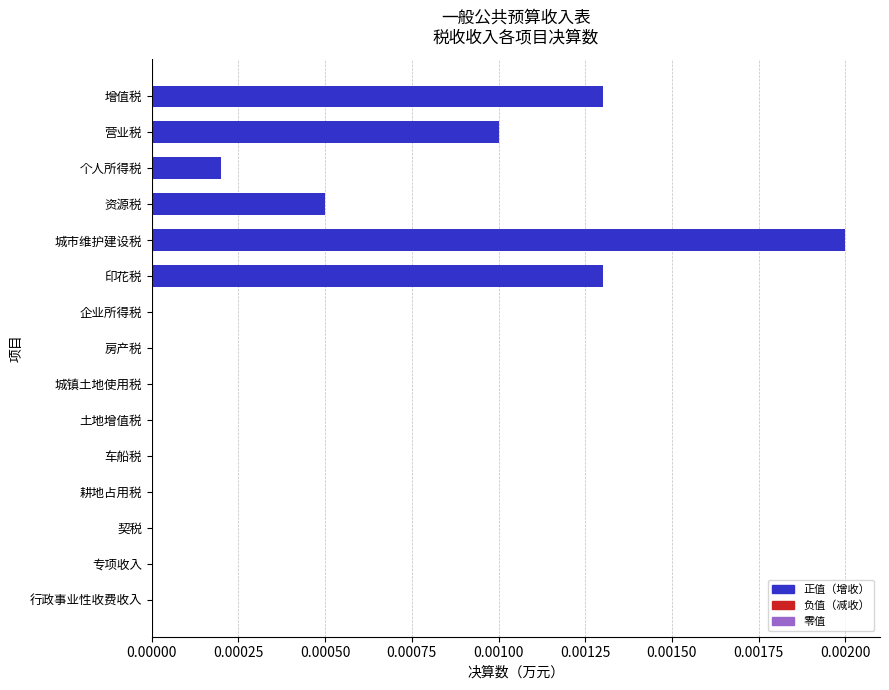

Which label corresponds to the largest value in the chart?

城市维护建设税